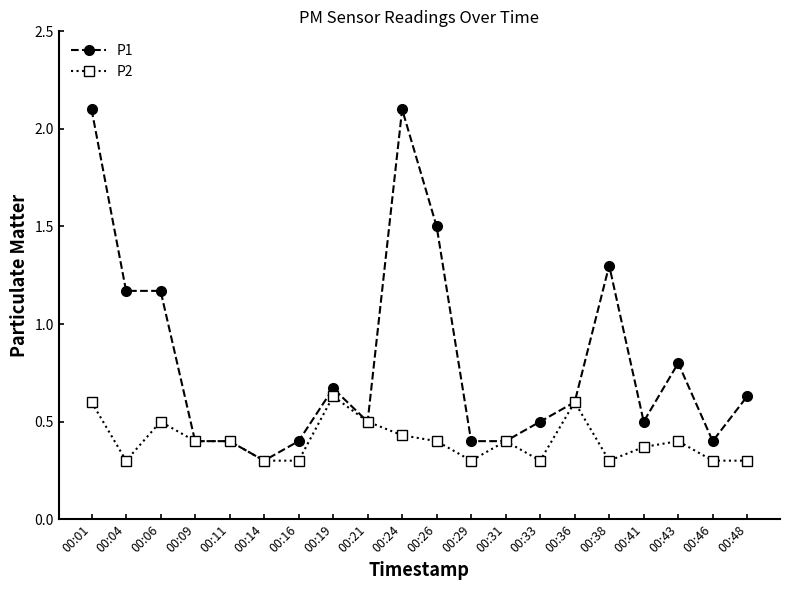

What is the minimum value for P1?

0.3